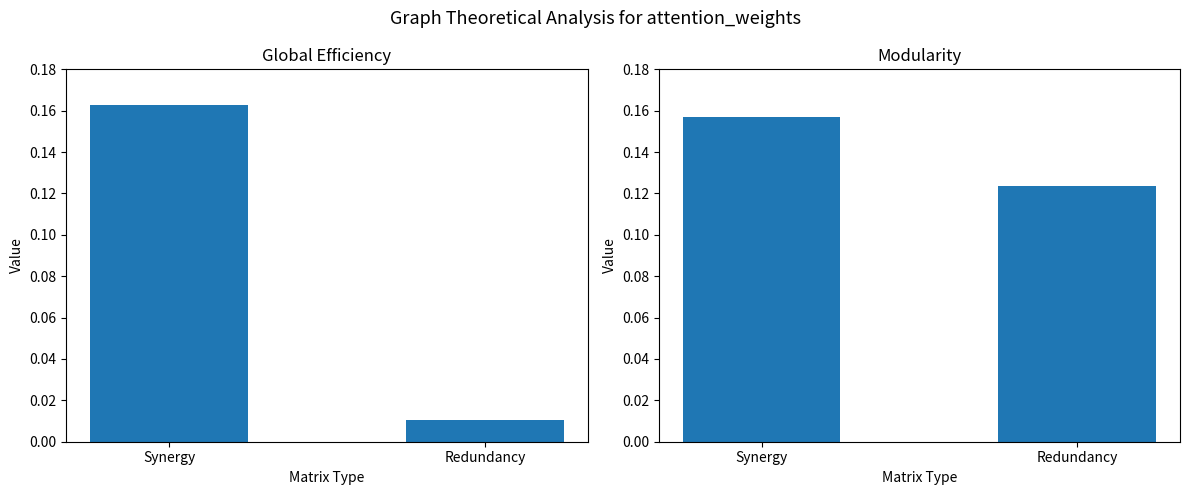

Which has a higher value, Synergy or Redundancy?

Synergy